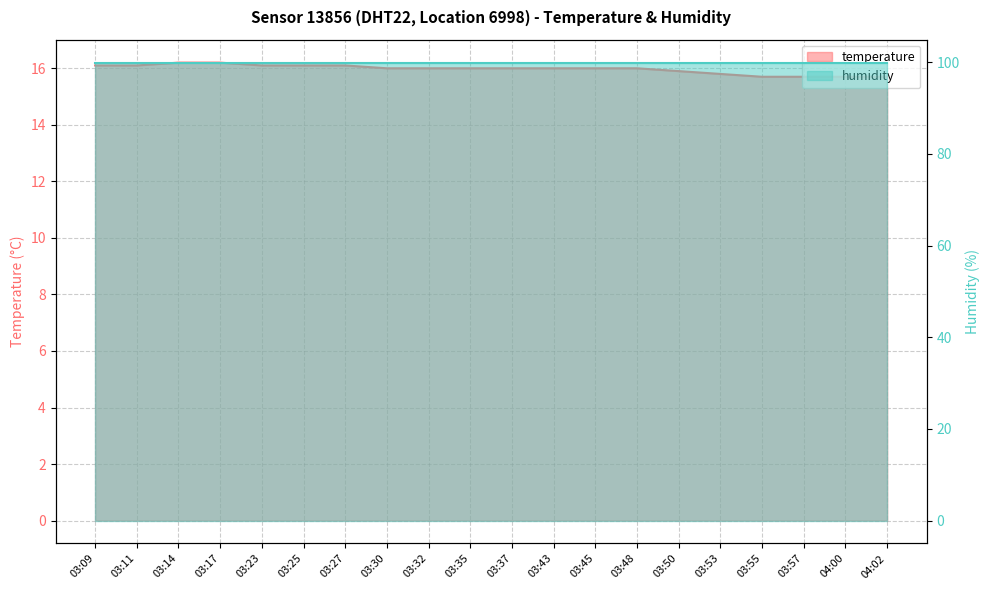

The value at 04:00 is 27.3. True or false?

False